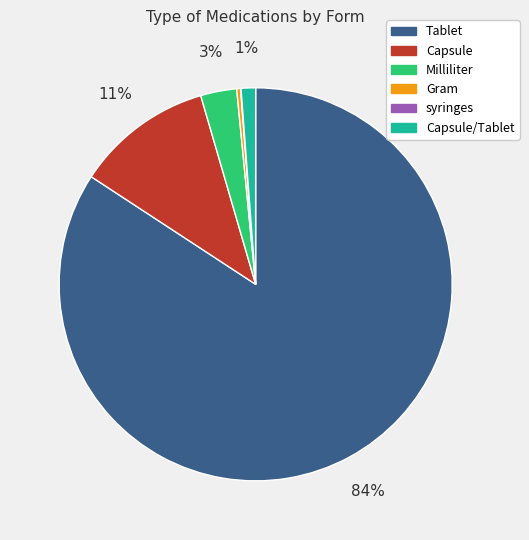

Is there a majority slice in this chart?

Yes